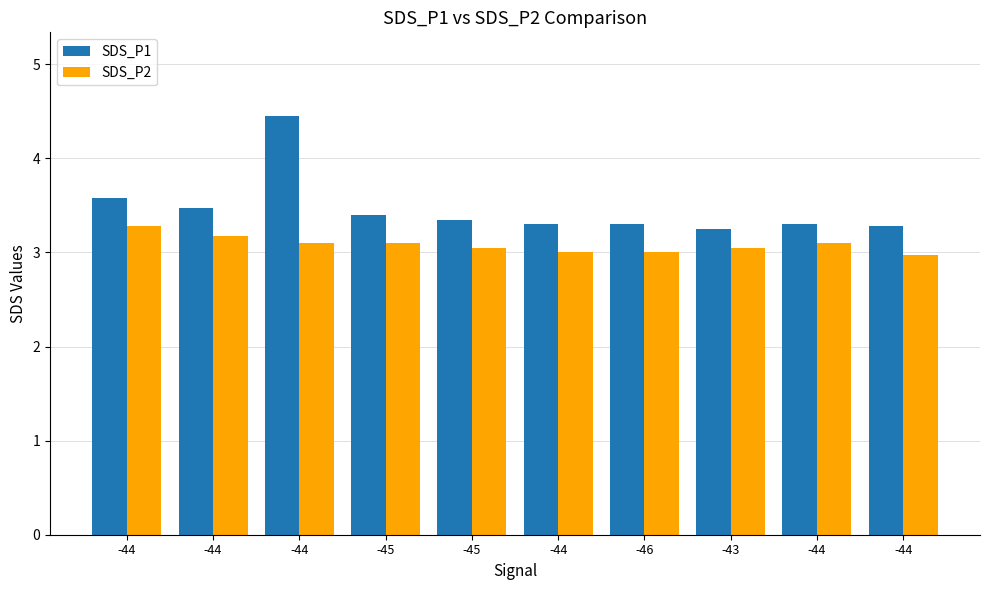

What are all the series names shown in the legend?

SDS_P1, SDS_P2